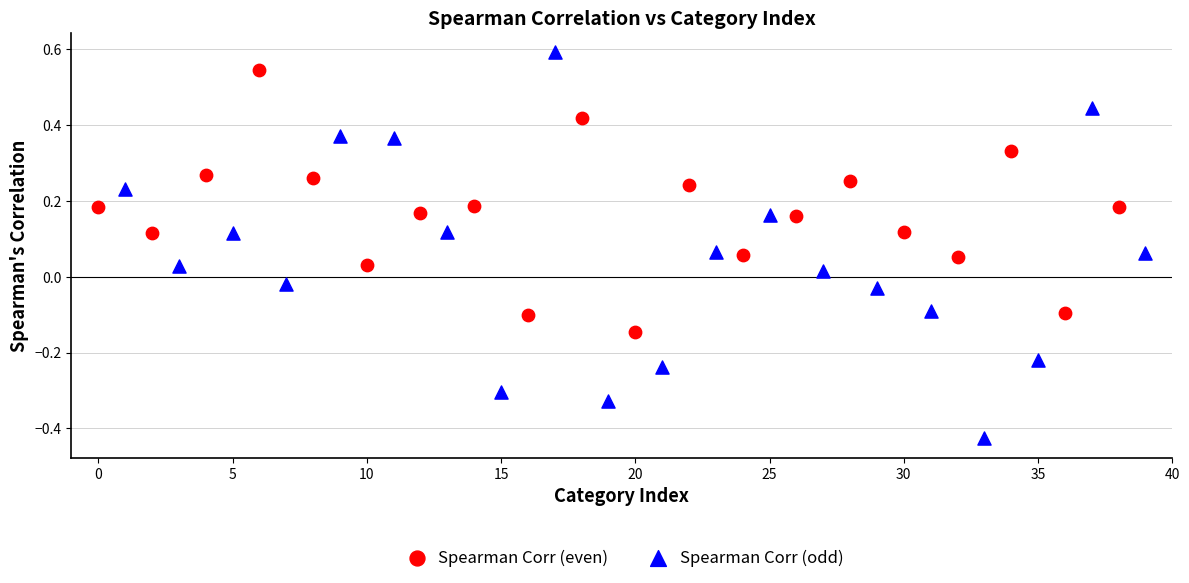

Which series has the widest spread of Y values?

Spearman Corr (odd)